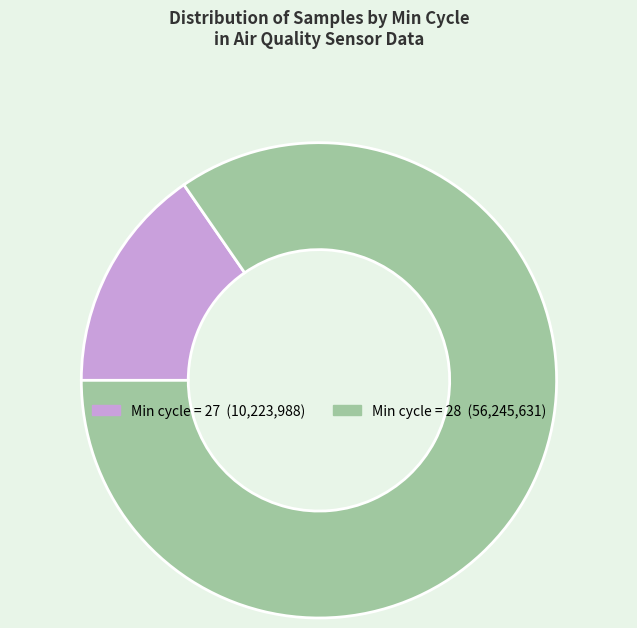

Is there a majority slice in this chart?

Yes